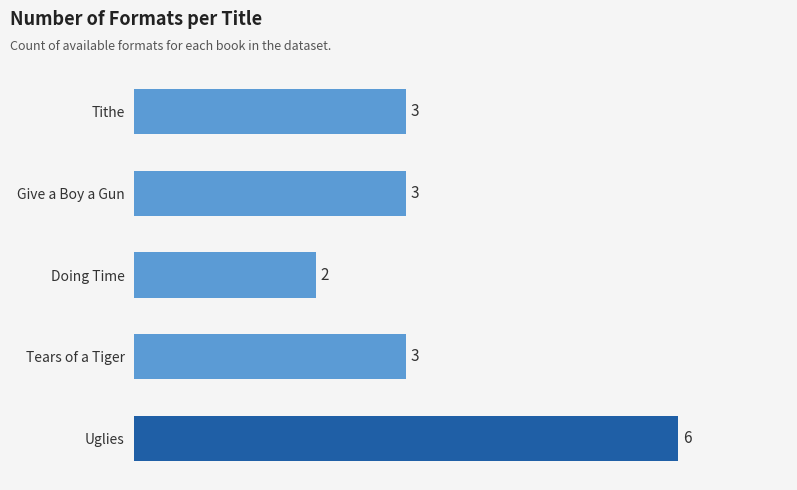

What is the difference between the maximum and minimum values?

4